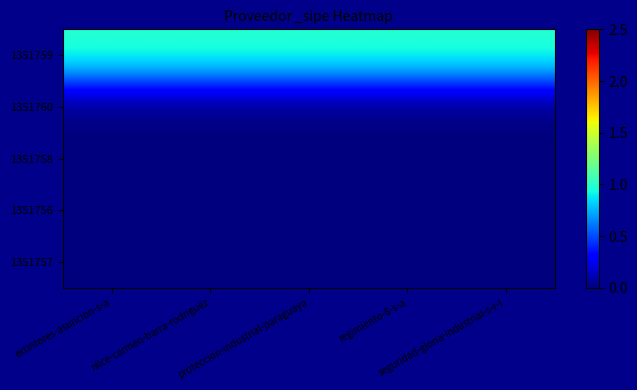

What is the difference between the highest and lowest values at extintores-asuncion-s-a?

1